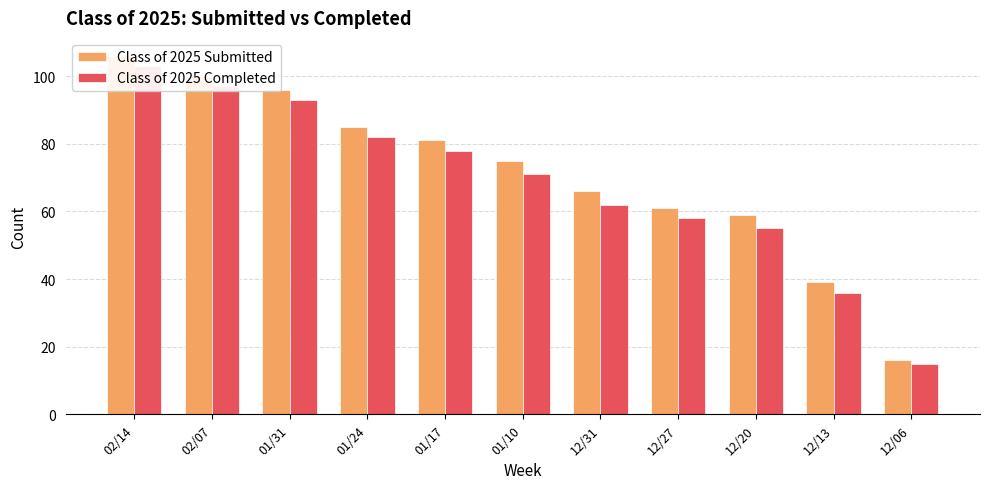

What is the maximum value shown in the chart?

106